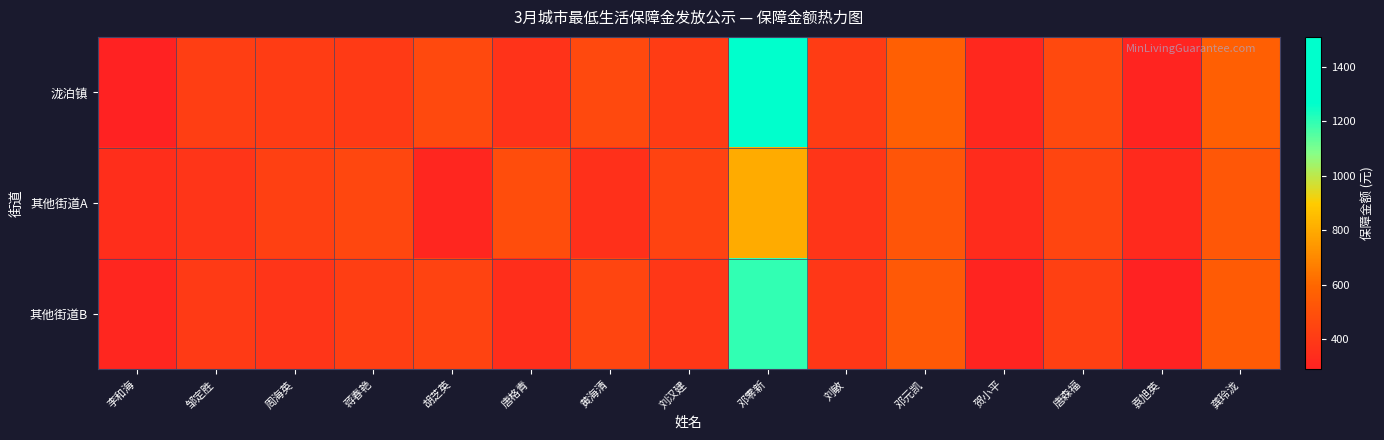

Which series changed the most between 蒋春艳 and 贺小平?

其他街道A